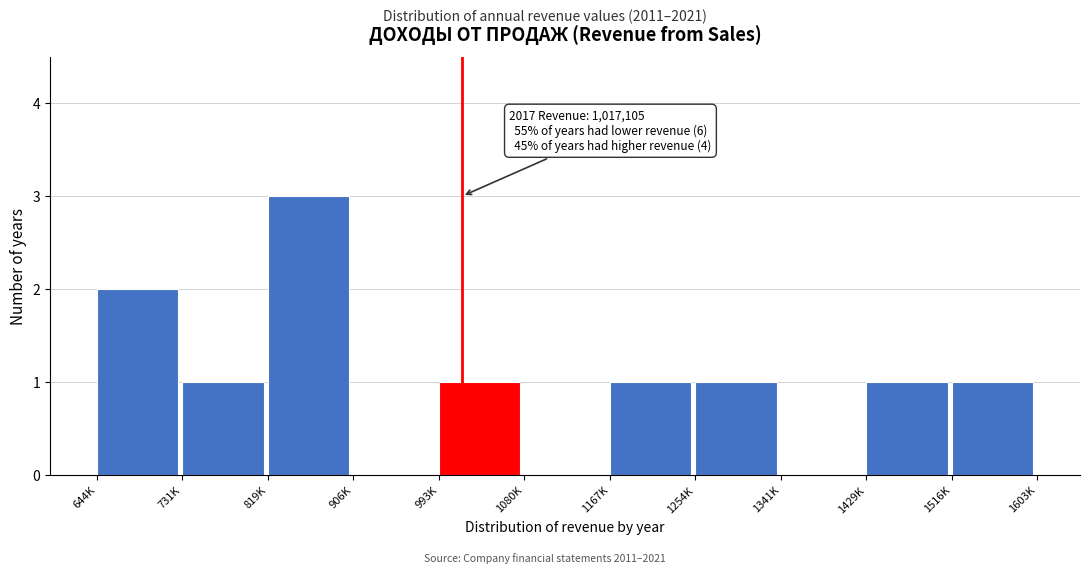

Reading left to right, what are all the values shown in this chart?

644K=2	731K=1	819K=3	906K=0	993K=1	1080K=0	1167K=1	1254K=1	1341K=0	1429K=1	1516K=1